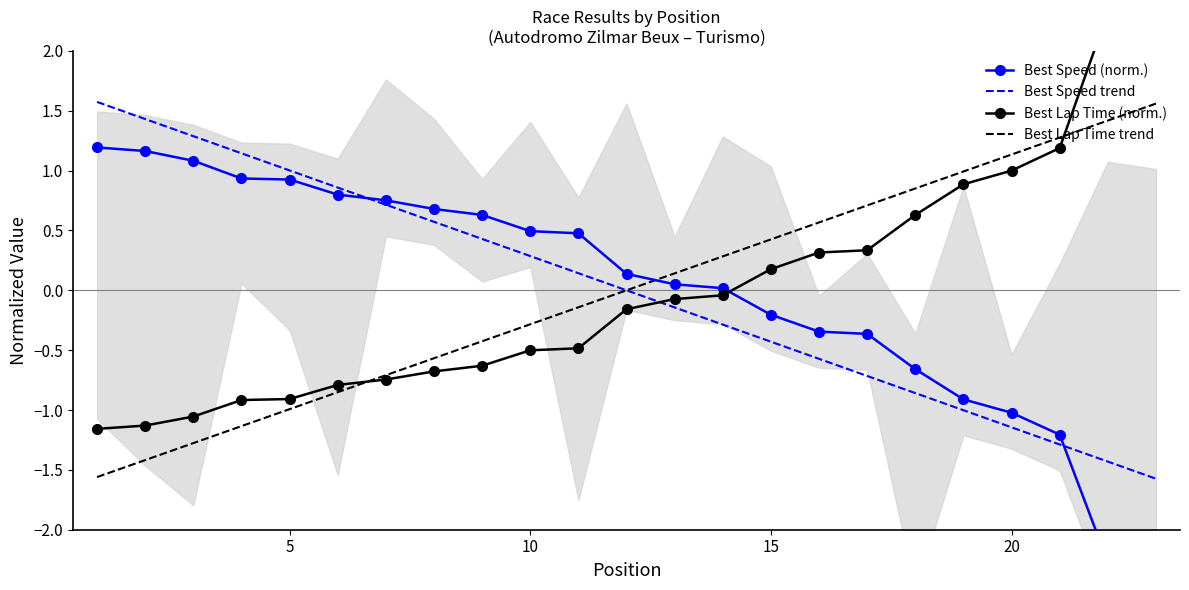

What is the difference between the maximum and second lowest values in the Best Speed (norm.) series?

3.5